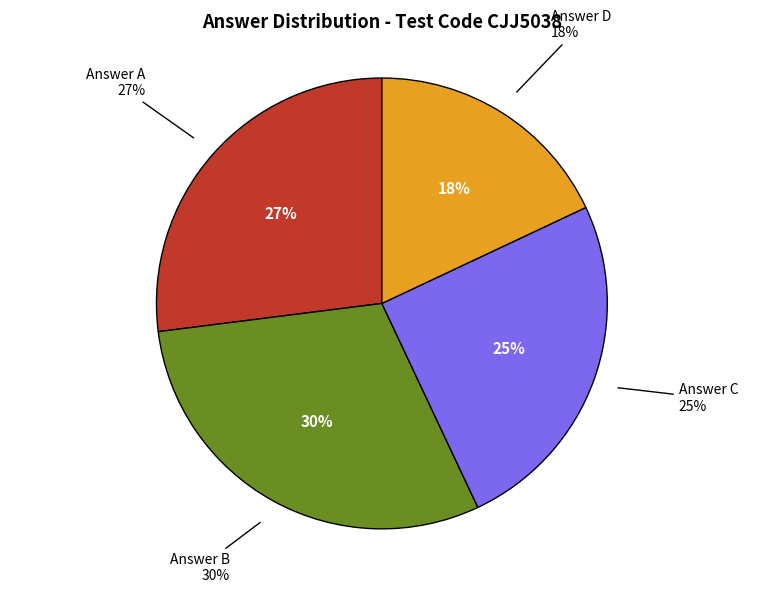

Is it true that C is 12% of the pie?

False